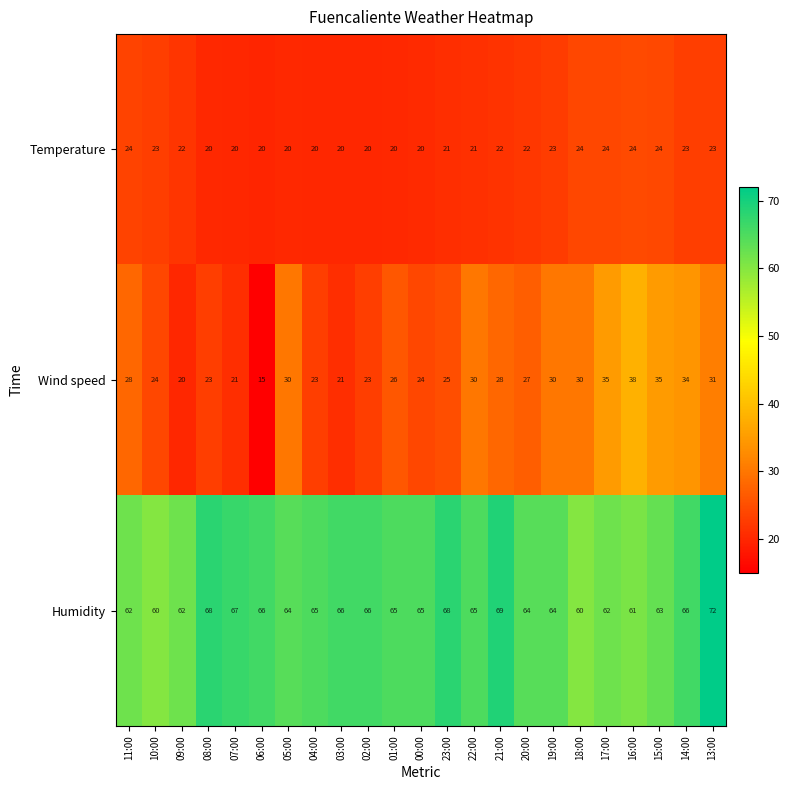

At which label is Wind speed closest to 26?

01:00